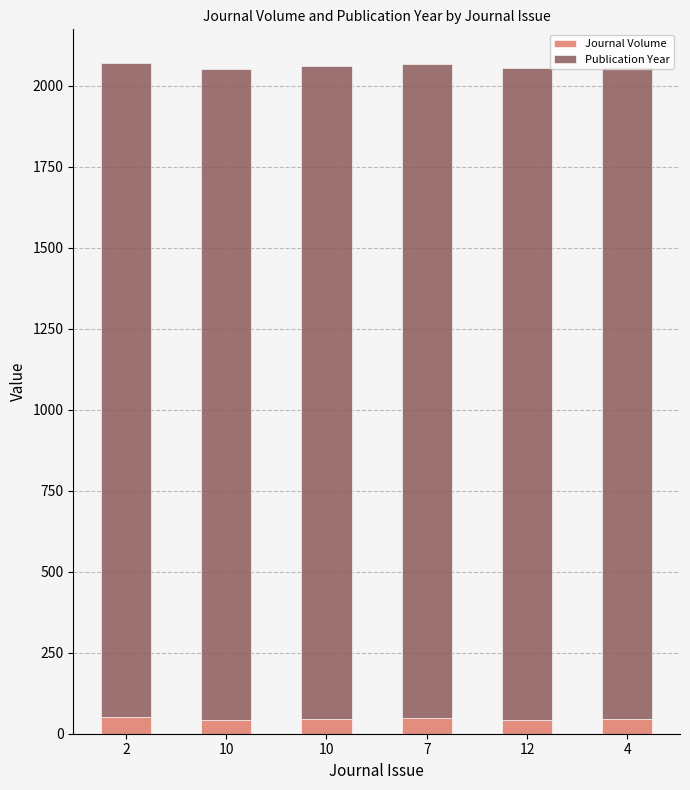

Does the chart contain any negative values?

No